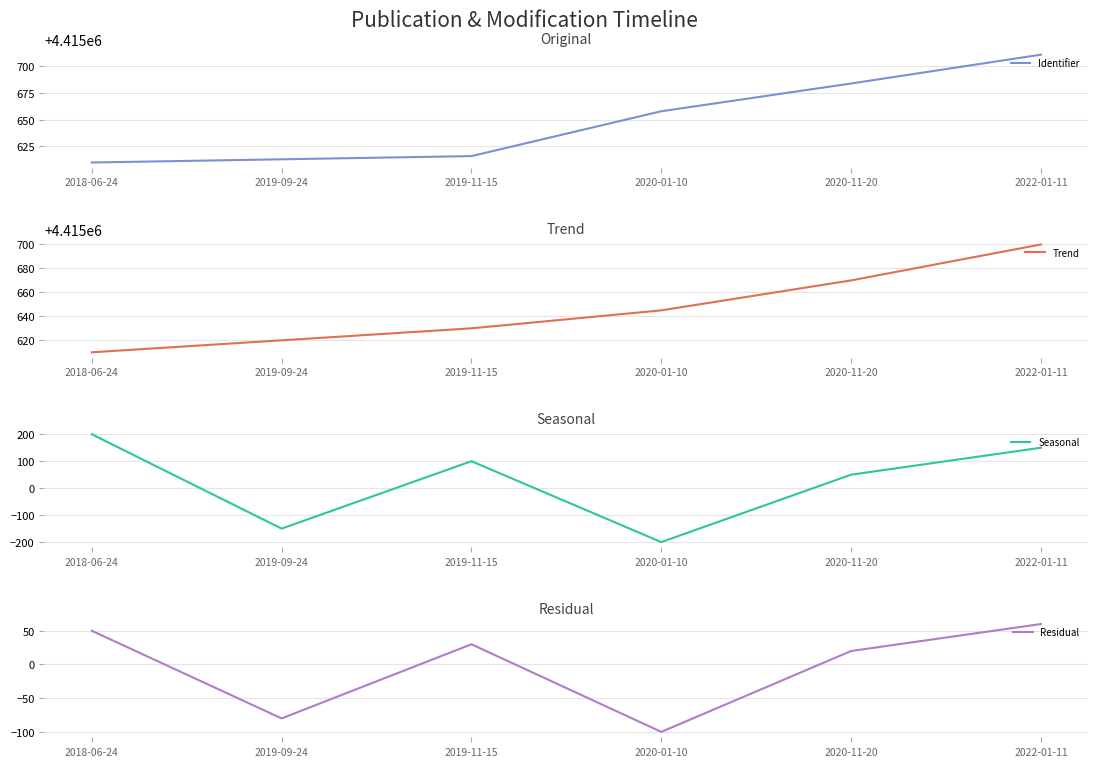

What is the smallest value displayed?

-200